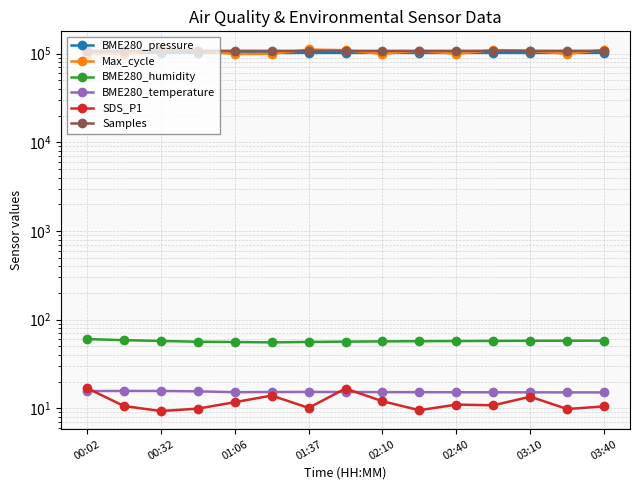

At how many categories does at least one series exceed 21841?

15